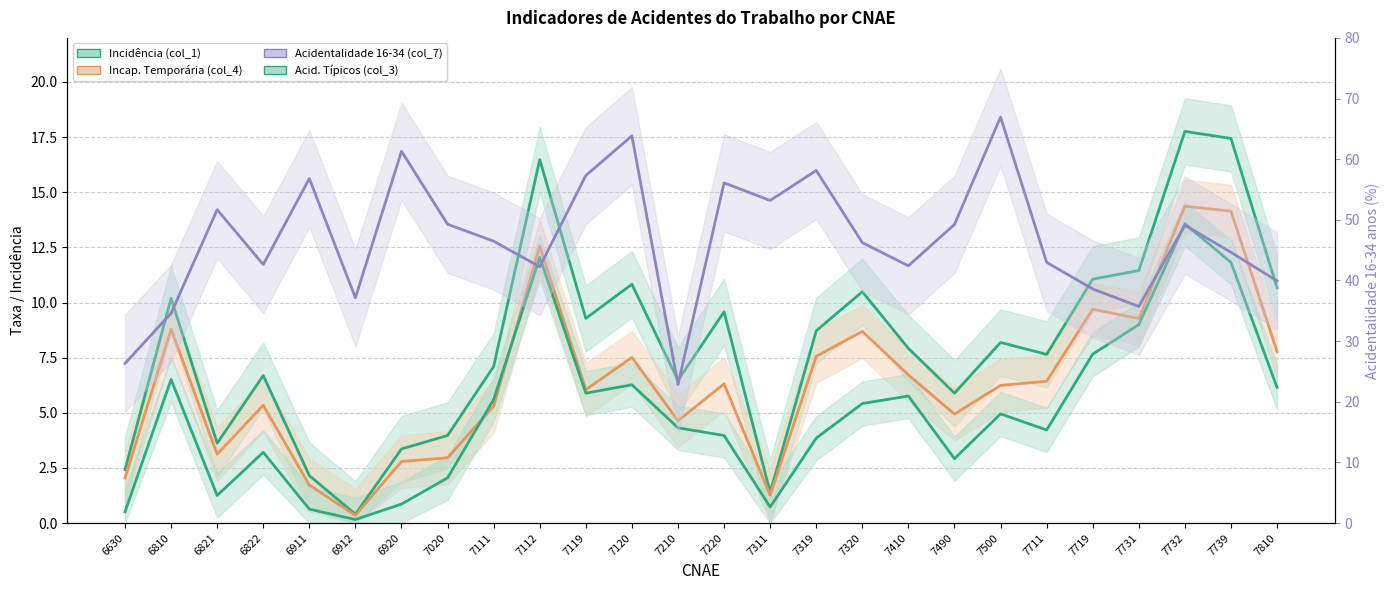

Where is the first local minimum for Acid. Típicos (col_3) (line)?

6821